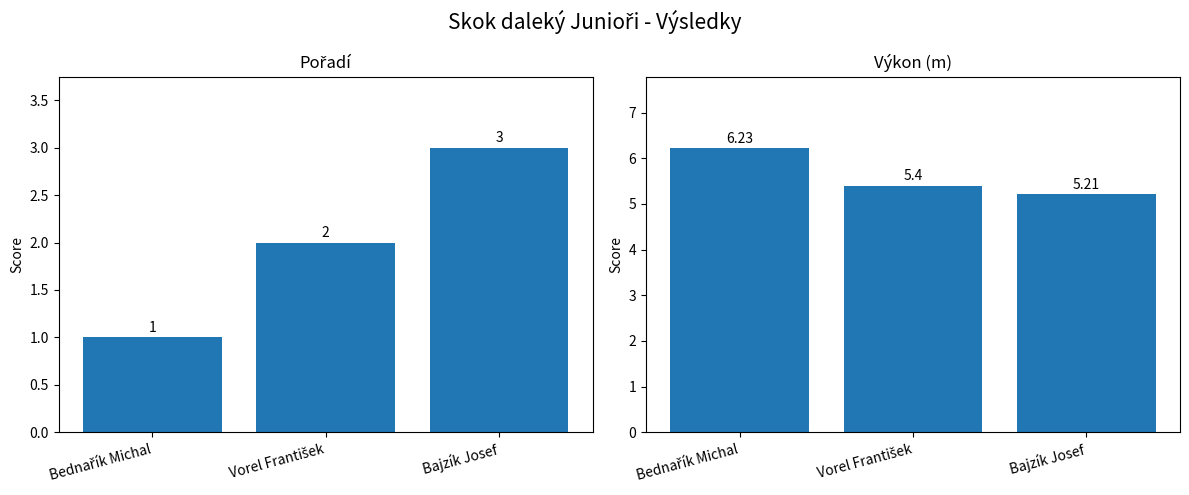

Rank the series by their average value, from highest to lowest.

Výkon, Pořadí